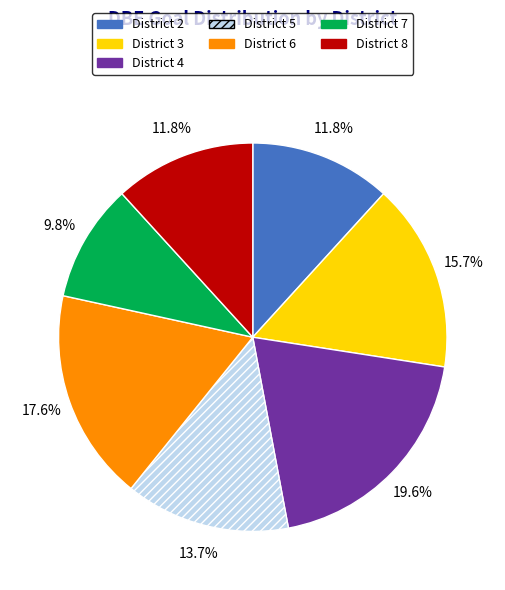

Count the number of slices in the pie.

7